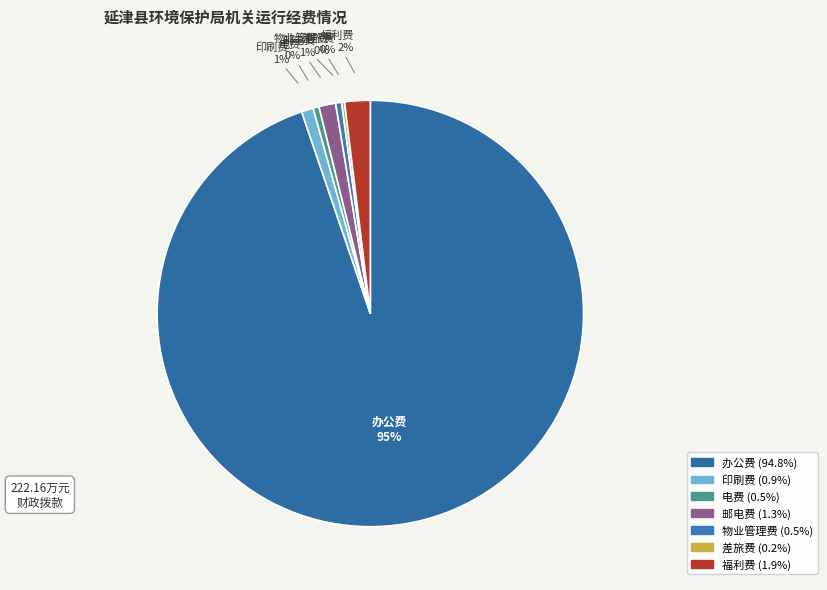

Which category has the biggest portion of the pie?

办公费